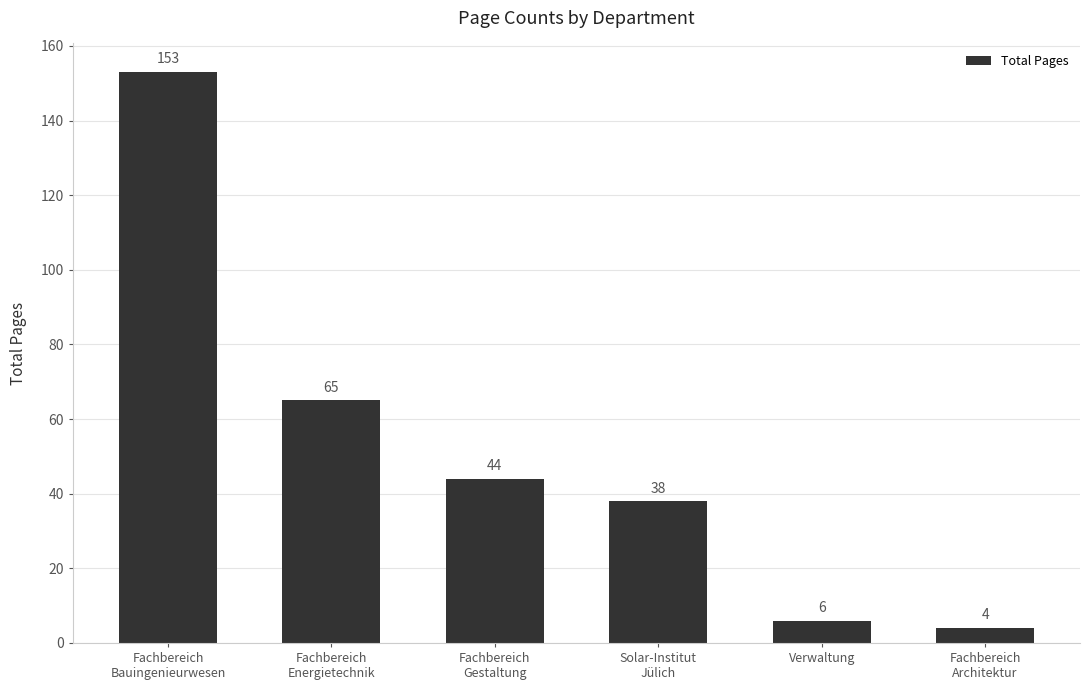

What is the sum of the values at Fachbereich
Bauingenieurwesen and Fachbereich
Energietechnik?

218